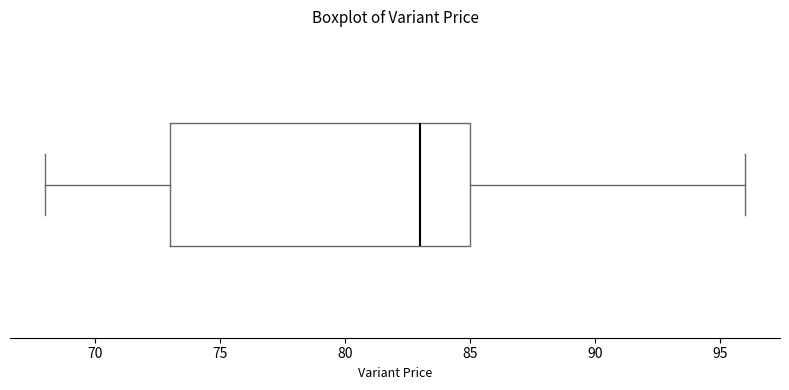

Where is the right edge of the box on the x-axis? The values are not printed on the chart, so give them approximately, as read against the axis.

85